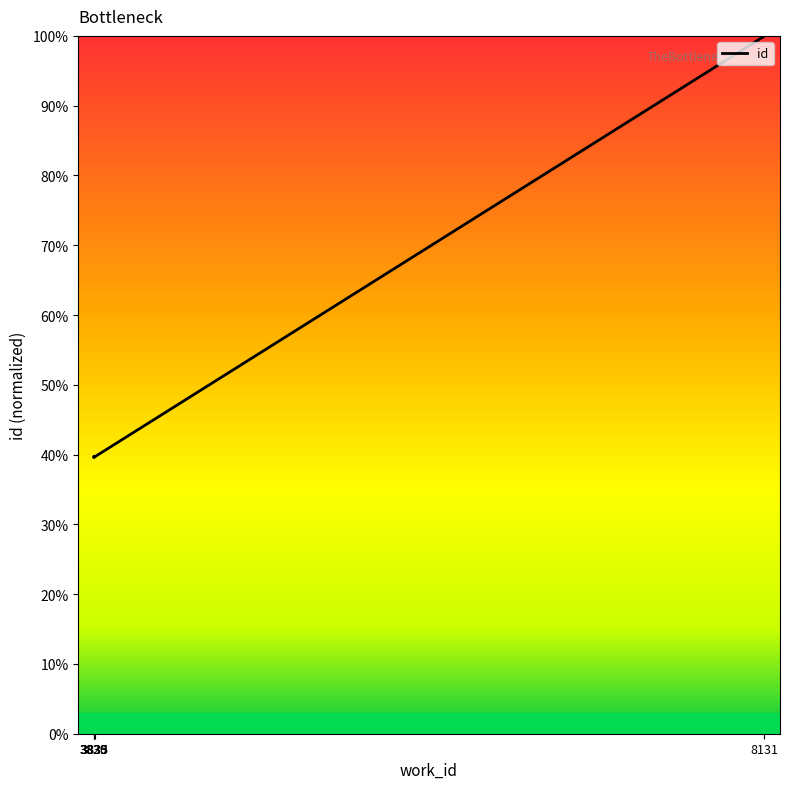

What is the smallest value displayed?

39.6